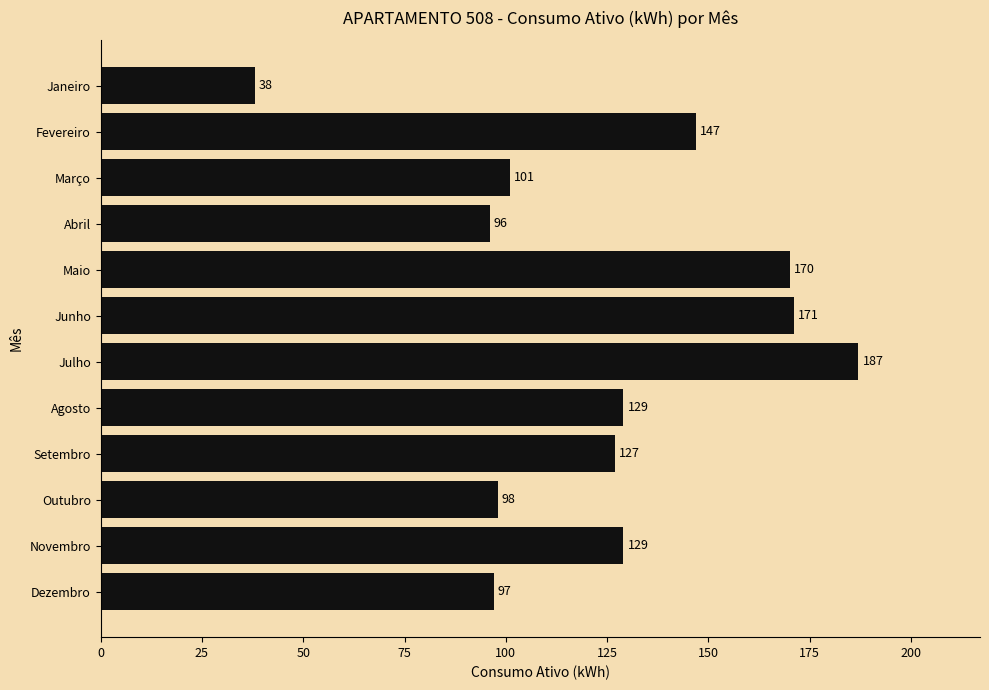

What is the sum of the values at Março and Agosto?

230